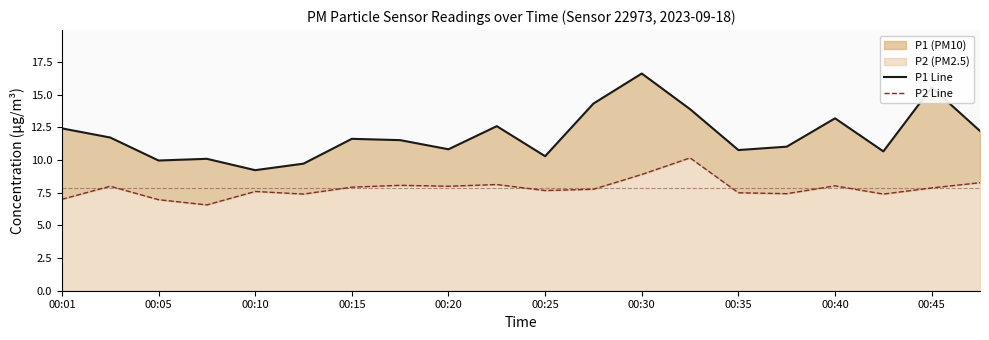

What is the difference between the P1 Line values at 11 and 18?

1.2